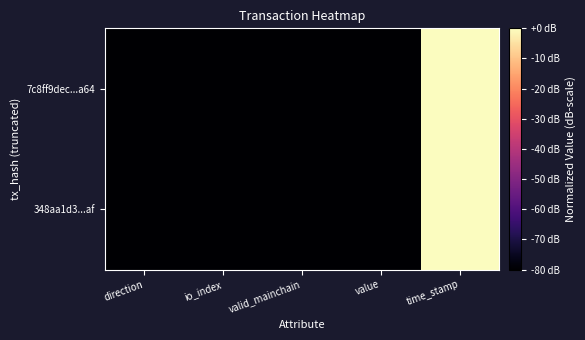

List the series in order of their overall mean, lowest first.

7c8ff9dec...a64, 348aa1d3...af